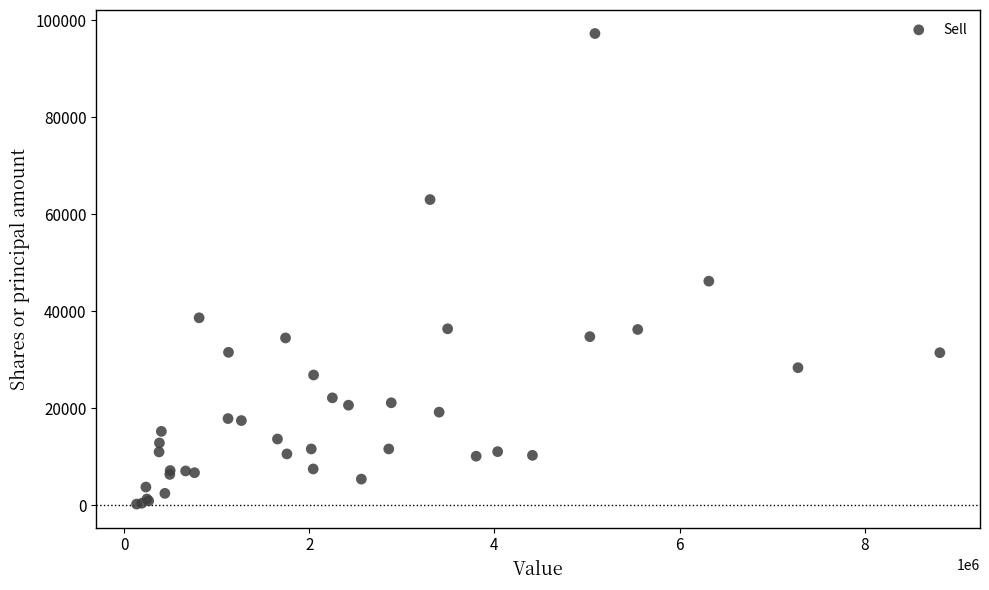

What Y value in the scatter plot is closest to 48735?

46186